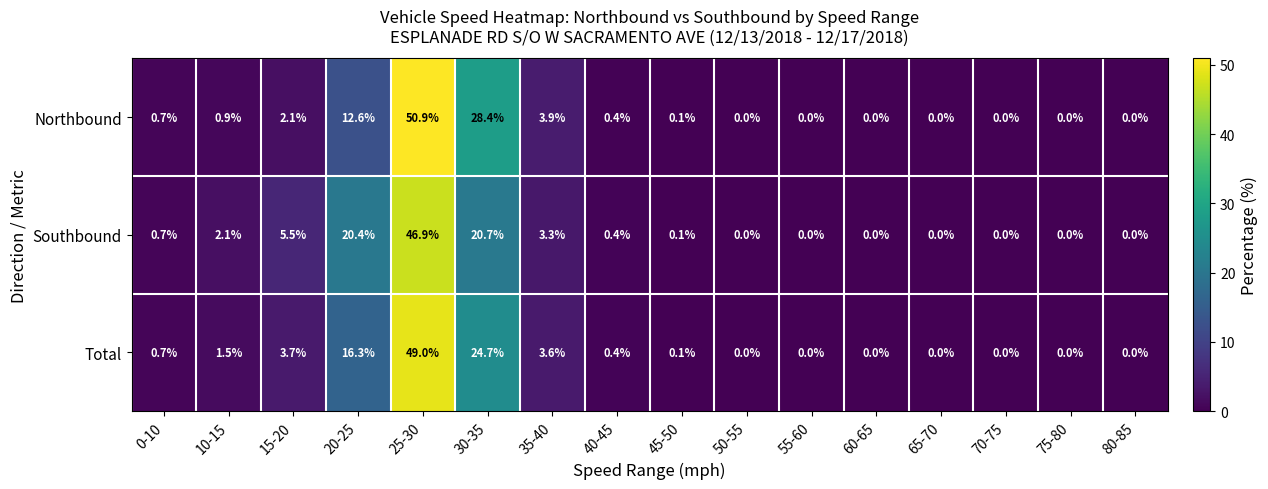

At how many categories does at least one series exceed 4?

4